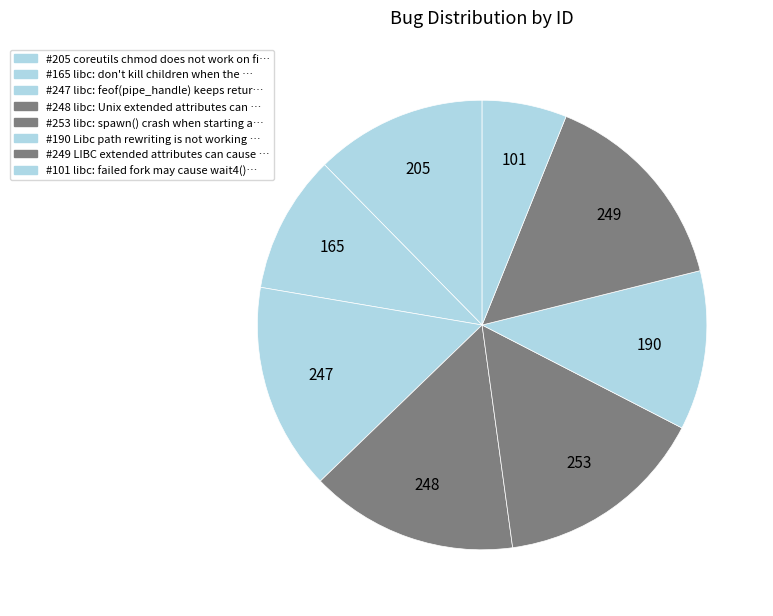

What is the largest slice in the pie chart?

libc: spawn() crash when starting a shell